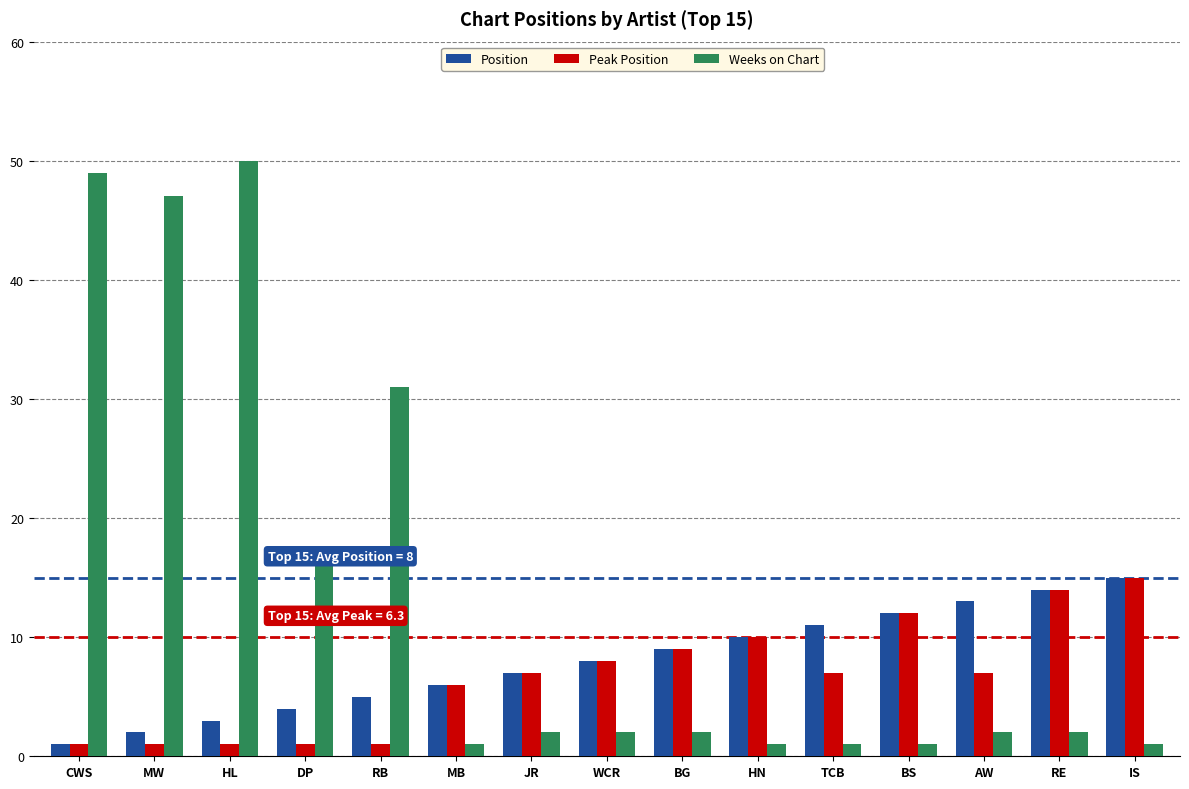

Reading left to right, extract all data points from this chart.

Position: 1	2	3	4	5	6	7	8	9	10	11	12	13	14	15
Peak Position: 1	1	1	1	1	6	7	8	9	10	7	12	7	14	15
Weeks on Chart: 49	47	50	17	31	1	2	2	2	1	1	1	2	2	1